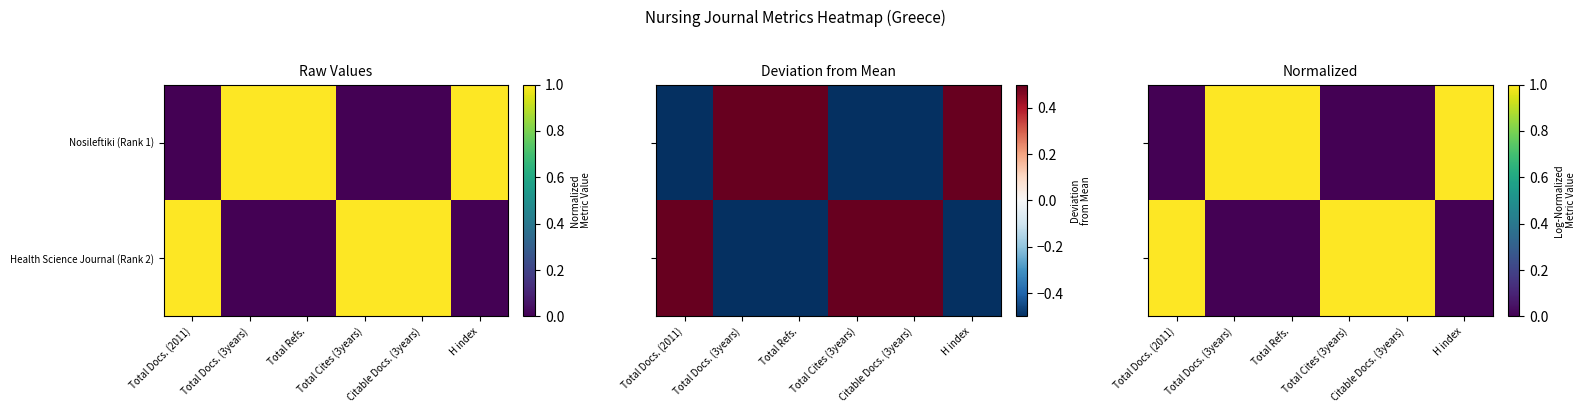

What is the difference between the highest and lowest values at Total Refs.?

1